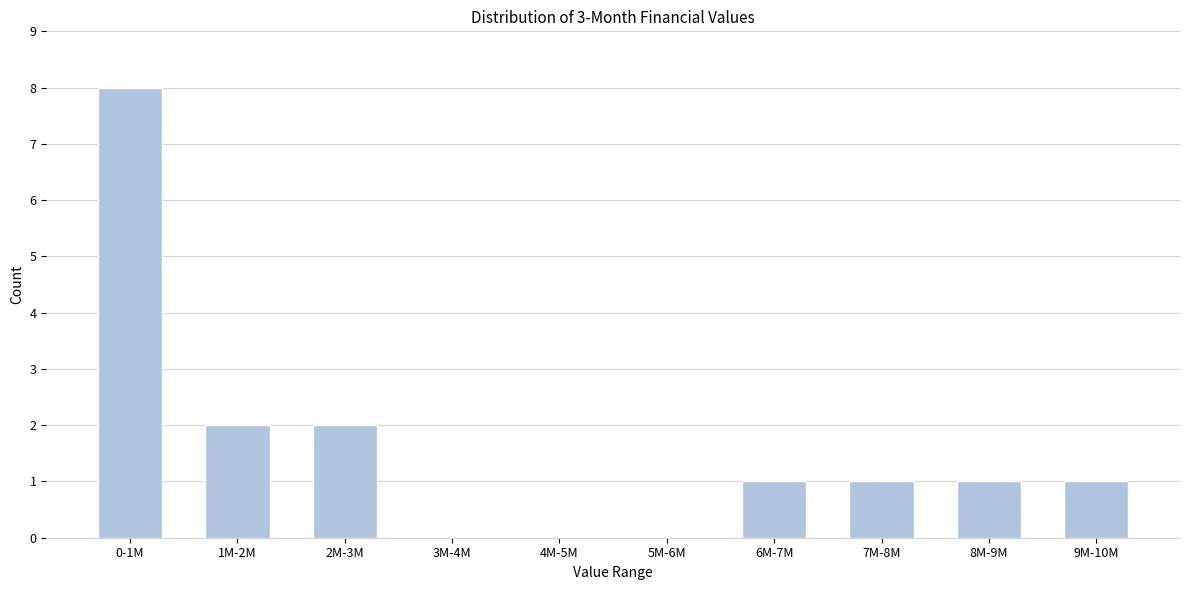

Reading right to left, list all the values displayed in this chart.

9M-10M=1	8M-9M=1	7M-8M=1	6M-7M=1	5M-6M=0	4M-5M=0	3M-4M=0	2M-3M=2	1M-2M=2	0-1M=8